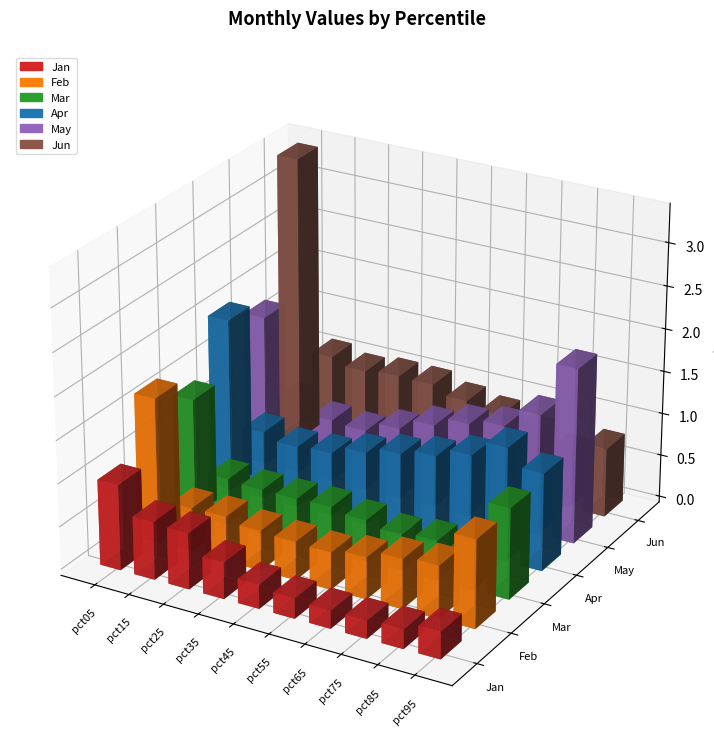

What is the difference between the maximum and minimum values in the Apr series?

1.3